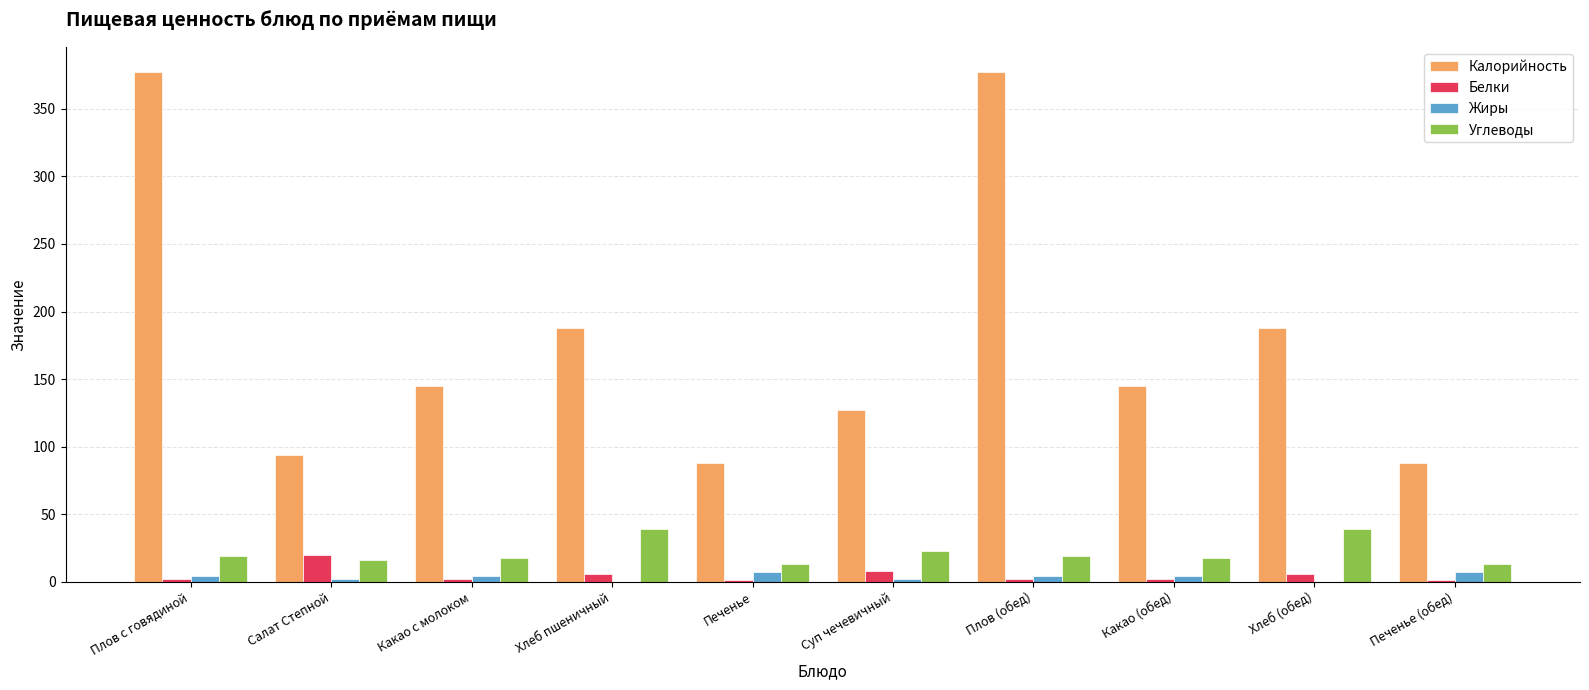

What is the sum of all Калорийность values?

1817